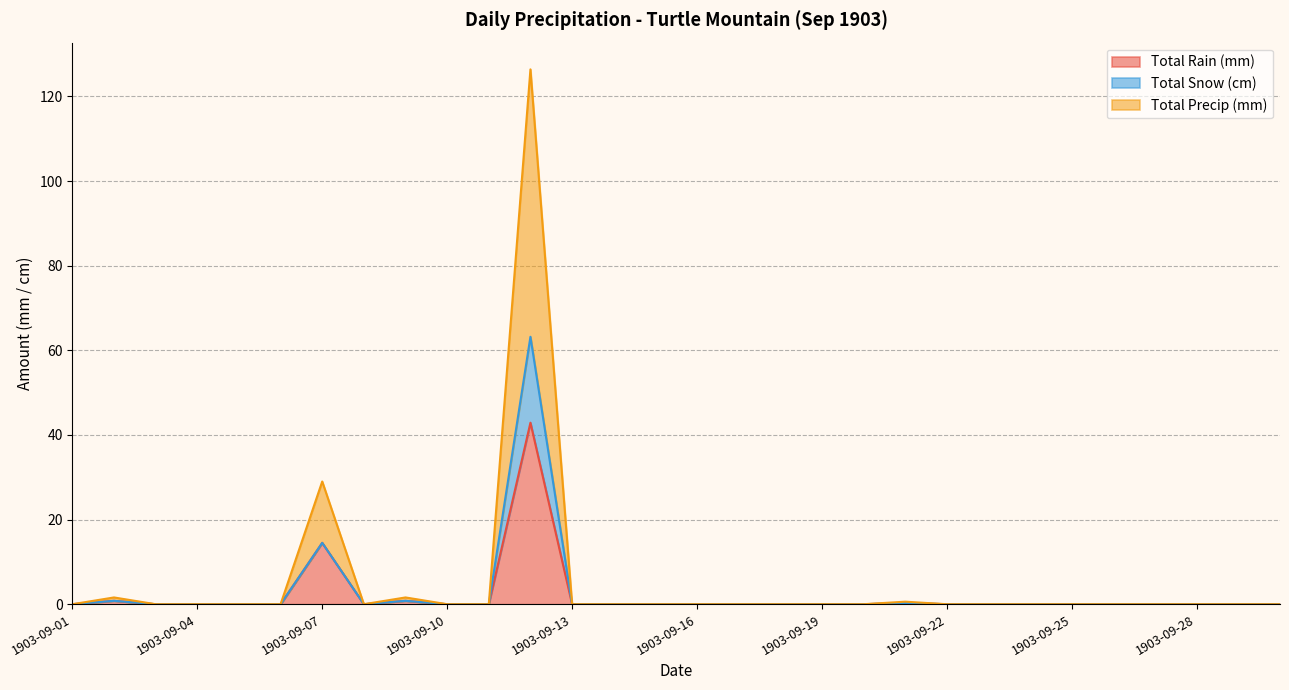

The value of Total Precip (mm) at 1903-09-10 is -39.2. True or false?

False